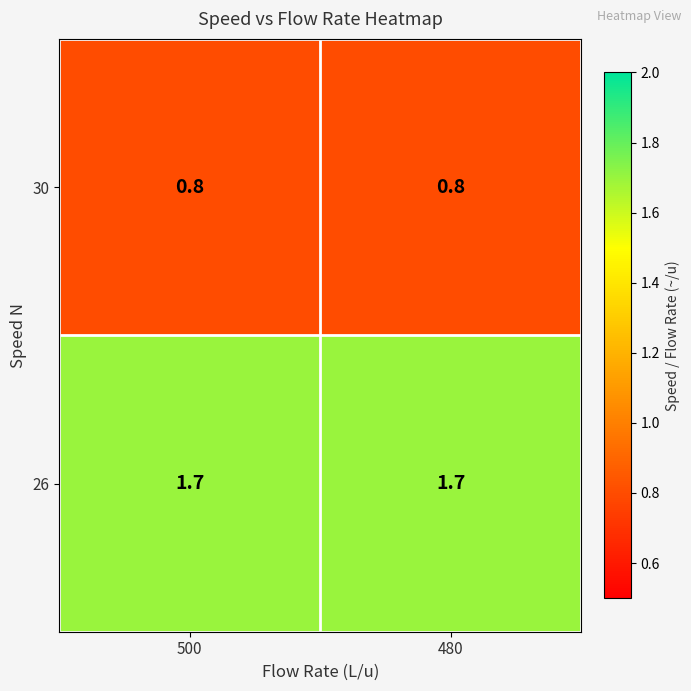

Reading left to right, extract all data points from this chart.

30: 0.8	0.8
26: 1.7	1.7